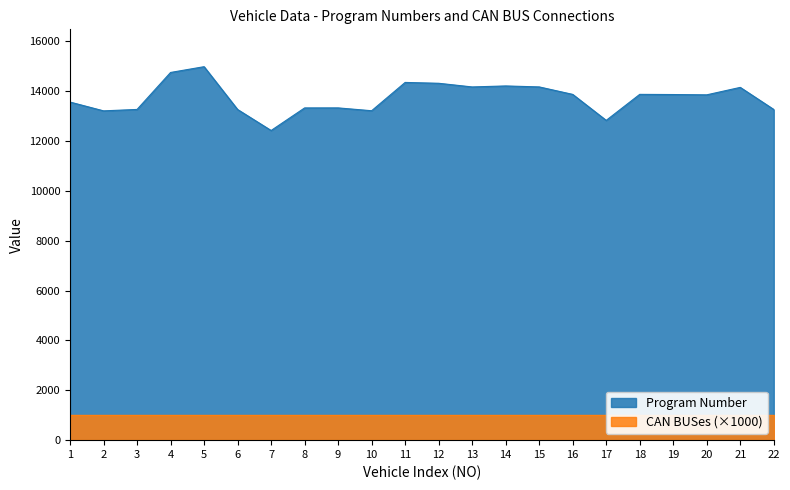

Where does the data first go above 13871?

4